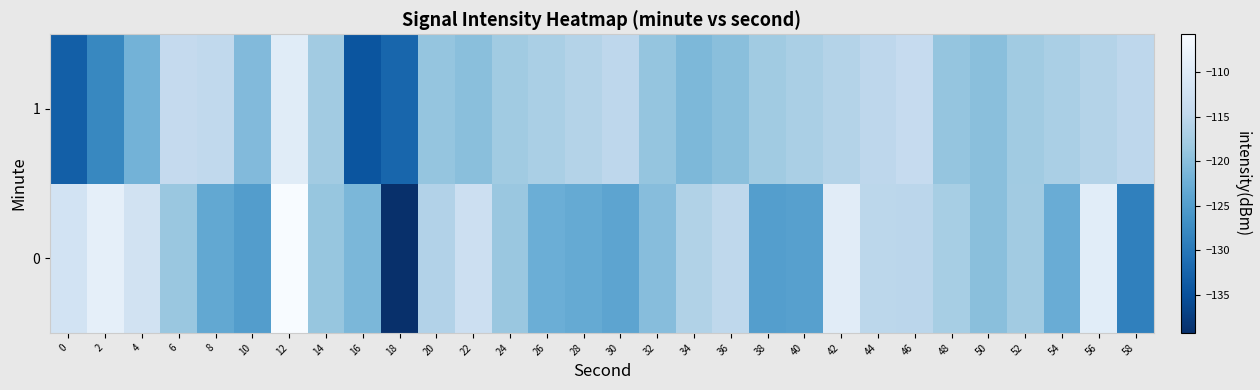

Which has a higher value, 58 or 16?

16